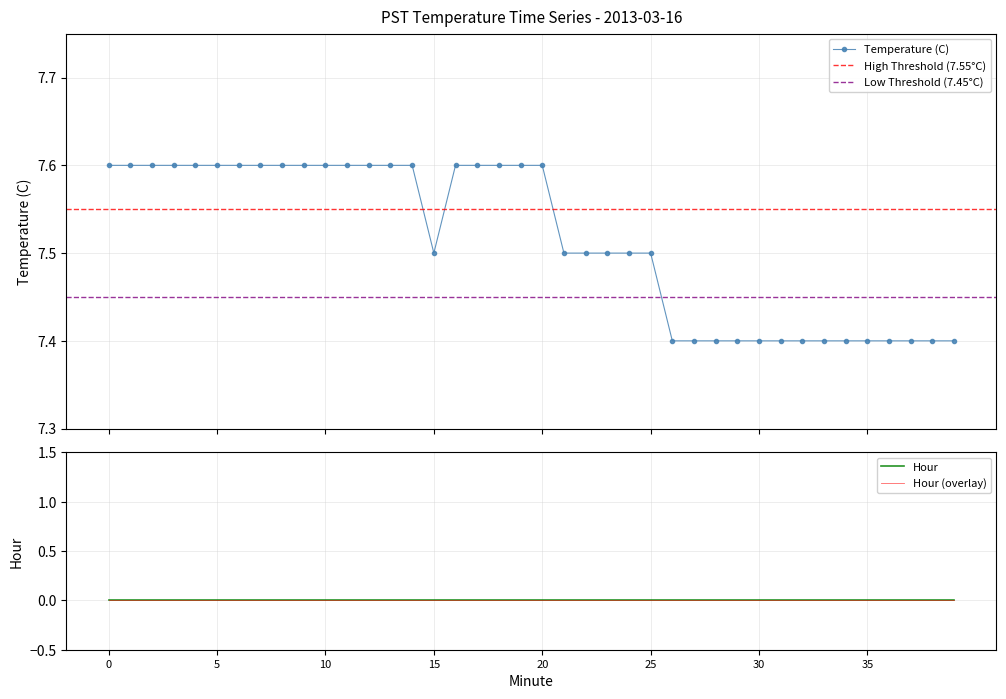

Is this an area chart (filled region under the line)?

No